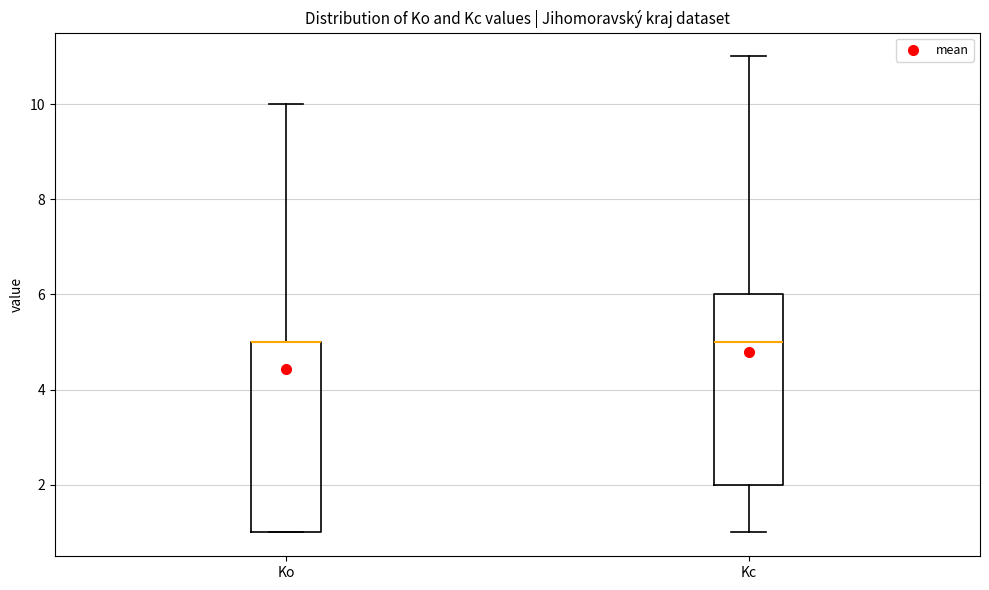

Where is the lower edge of the box for Ko on the y-axis? The values are not printed on the chart, so give them approximately, as read against the axis.

1